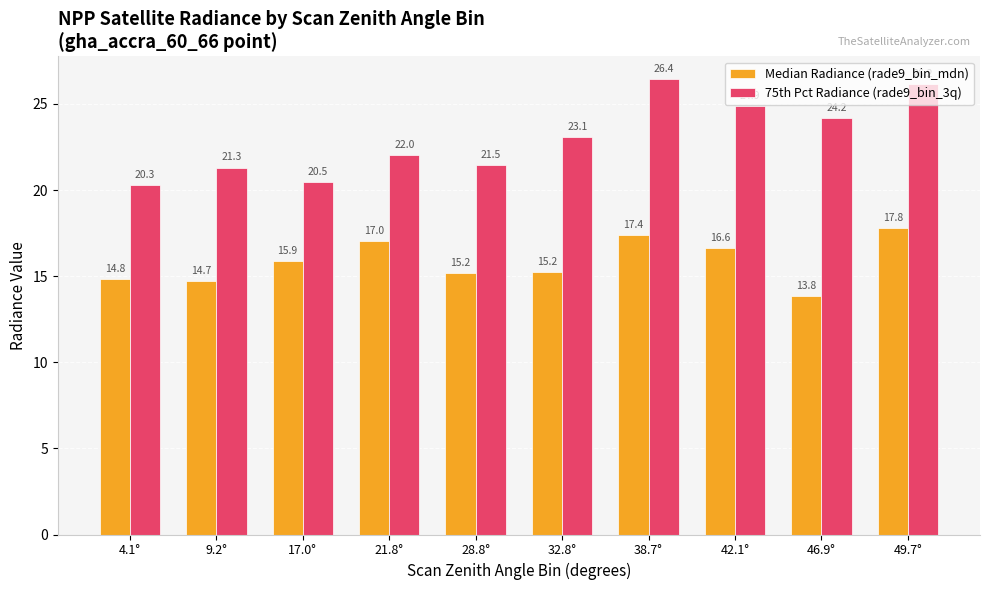

Reading left to right, transcribe all the data shown in this chart.

Median Radiance (rade9_bin_mdn): 4.1°=14.8	9.2°=14.7	17.0°=15.9	21.8°=17.0	28.8°=15.2	32.8°=15.2	38.7°=17.4	42.1°=16.6	46.9°=13.8	49.7°=17.8
75th Pct Radiance (rade9_bin_3q): 4.1°=20.3	9.2°=21.3	17.0°=20.5	21.8°=22.0	28.8°=21.5	32.8°=23.1	38.7°=26.4	42.1°=24.9	46.9°=24.2	49.7°=26.2